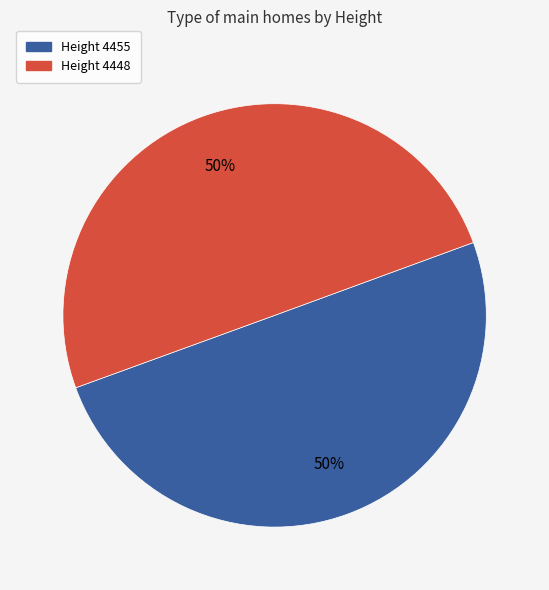

Count the number of slices in the pie.

2